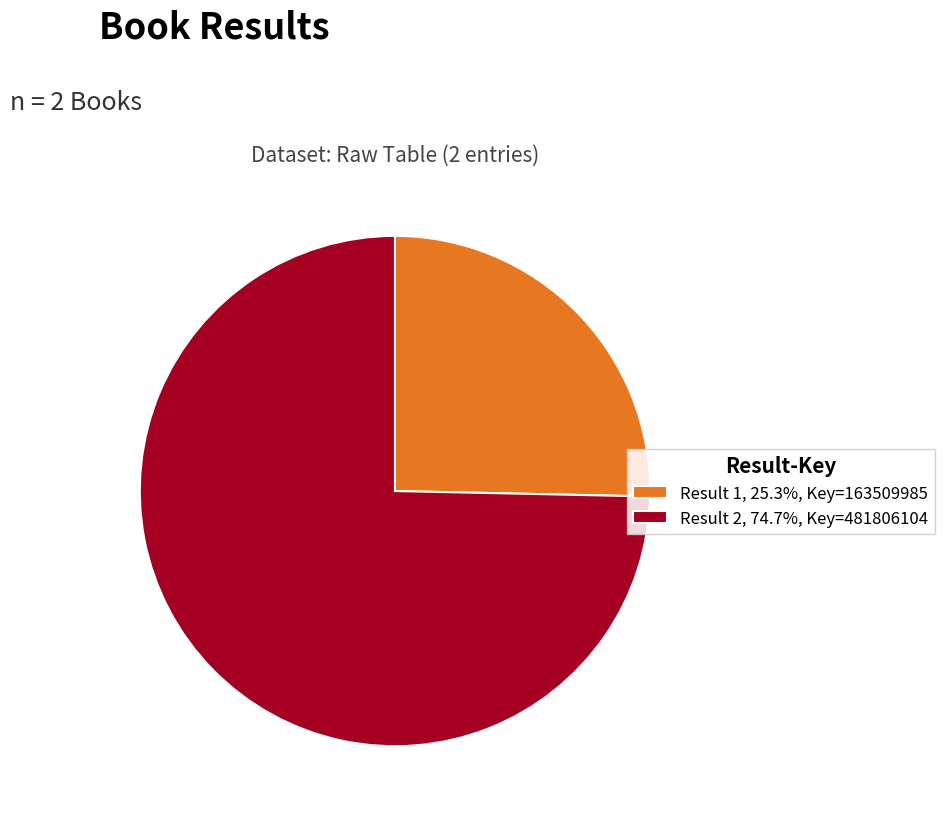

Is there any slice that represents more than half of the pie?

Yes